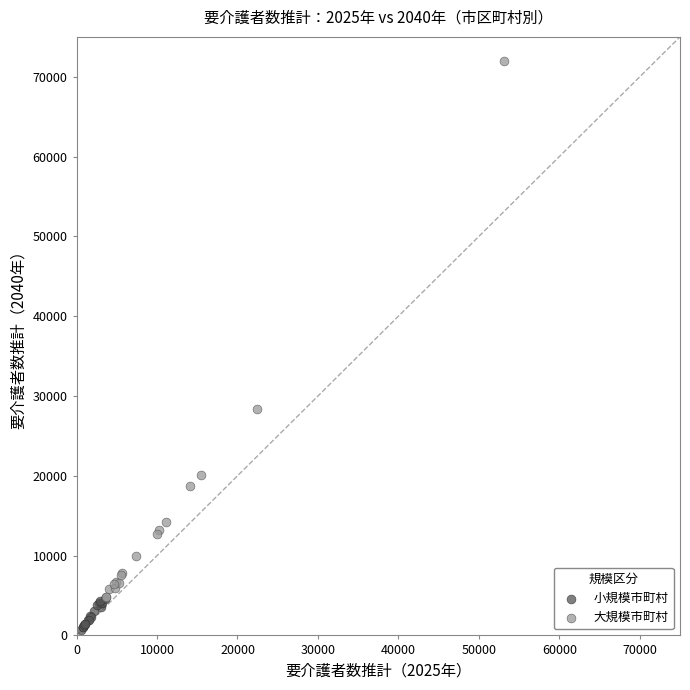

Which series contains the lowest Y value?

小規模市町村